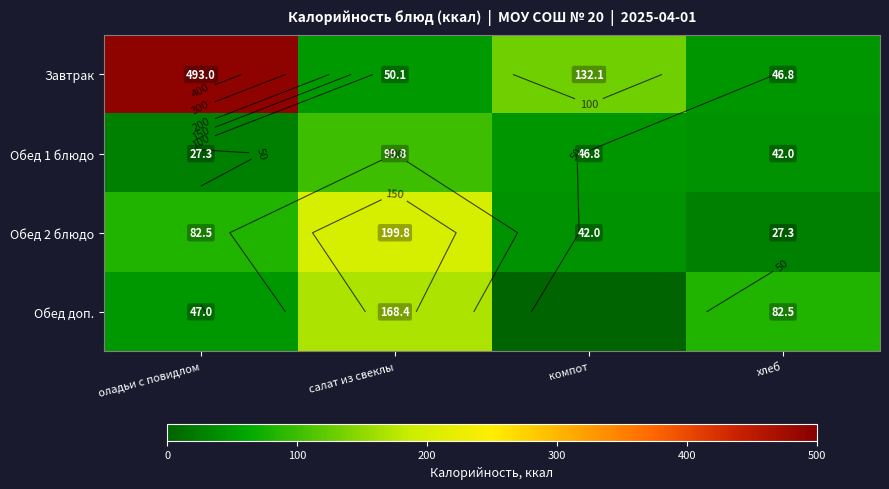

How many data points does each series have?

4